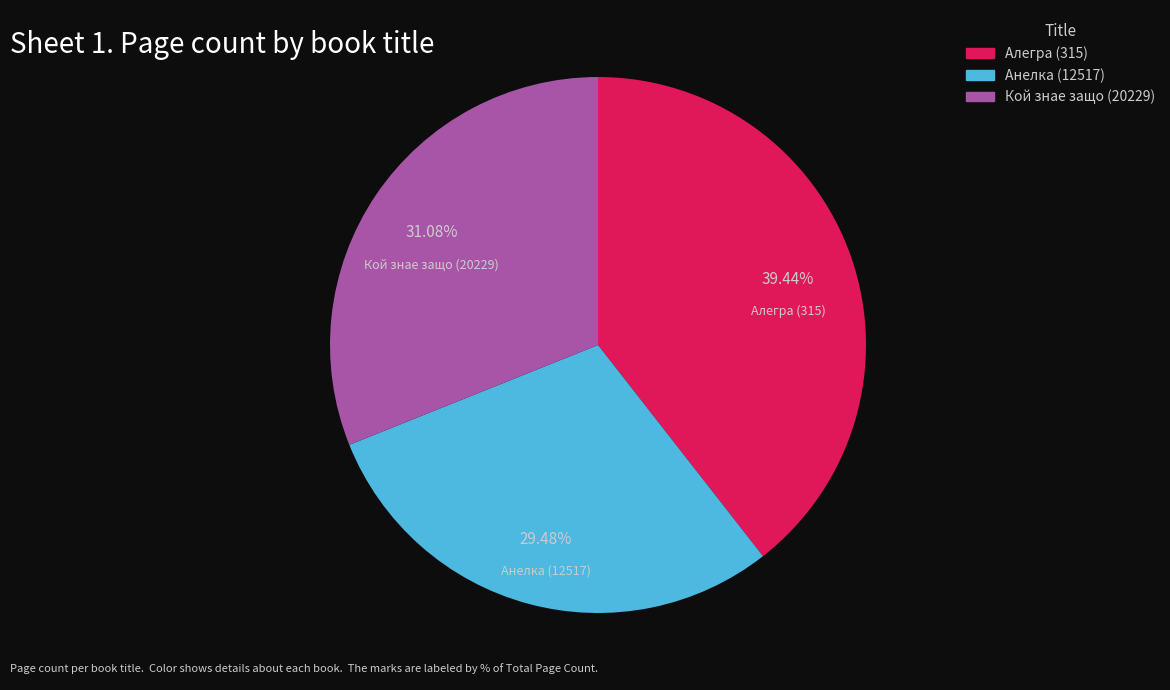

To the nearest percent, what is the average slice percentage?

33%